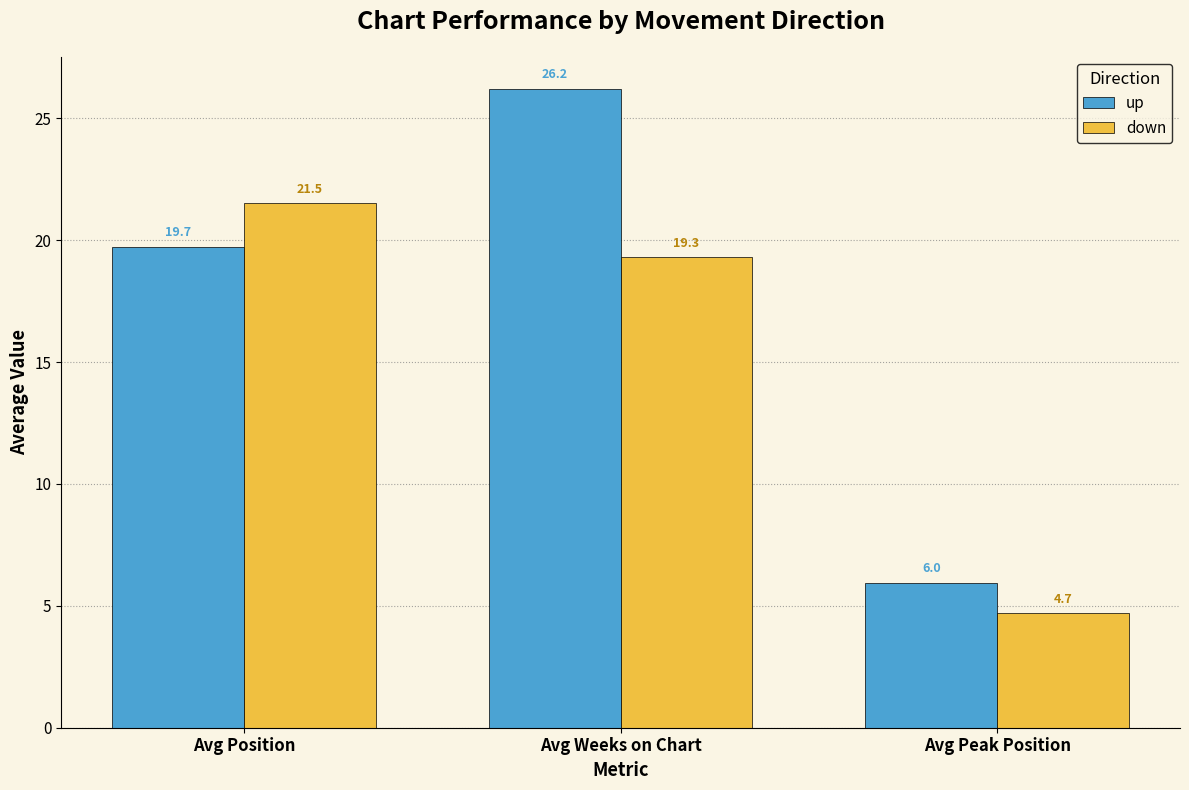

The up series shows 19.7 at Avg Position. True or false?

True